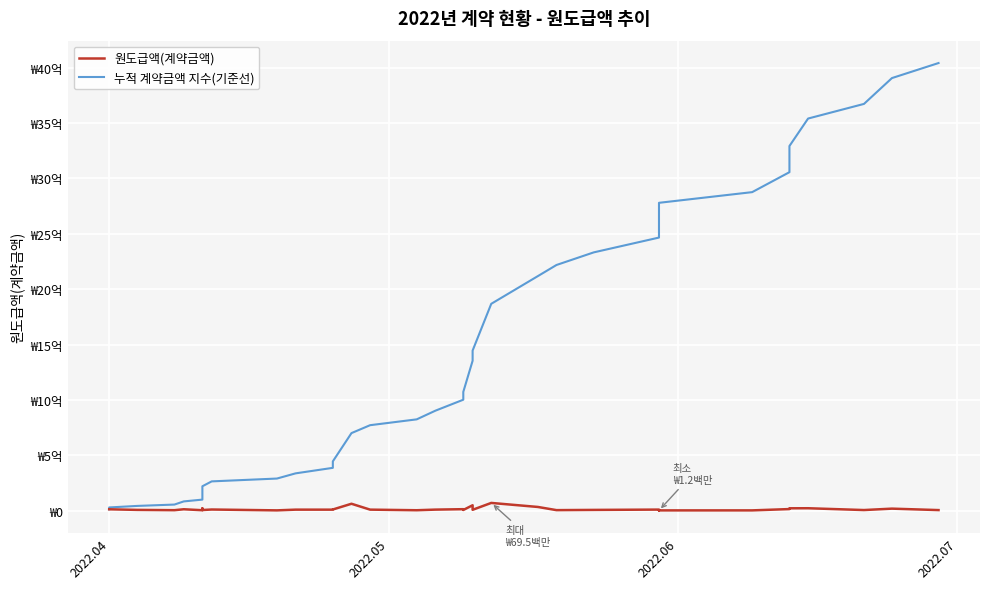

What is the minimum value shown in the chart?

1220000.0